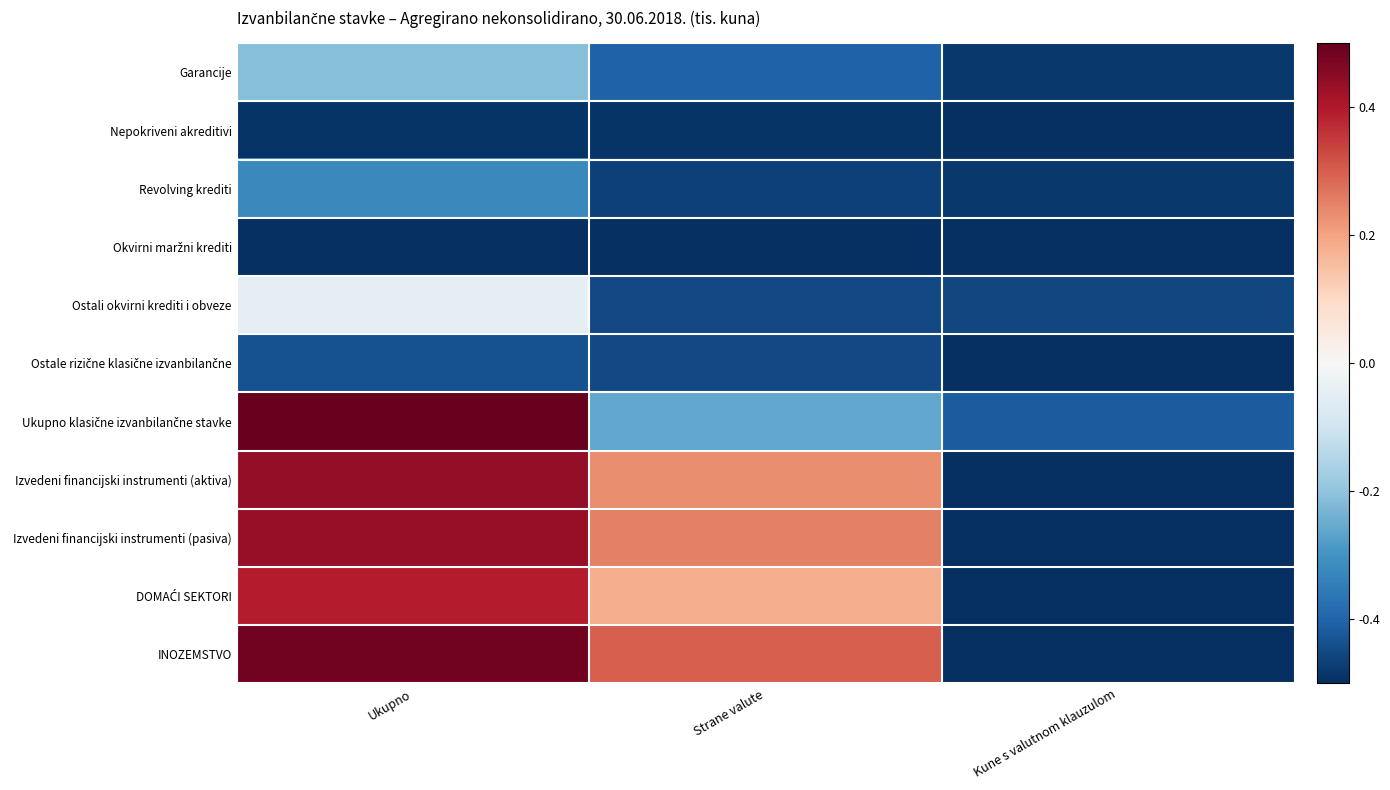

At which category is the sum across all series the highest?

Ukupno